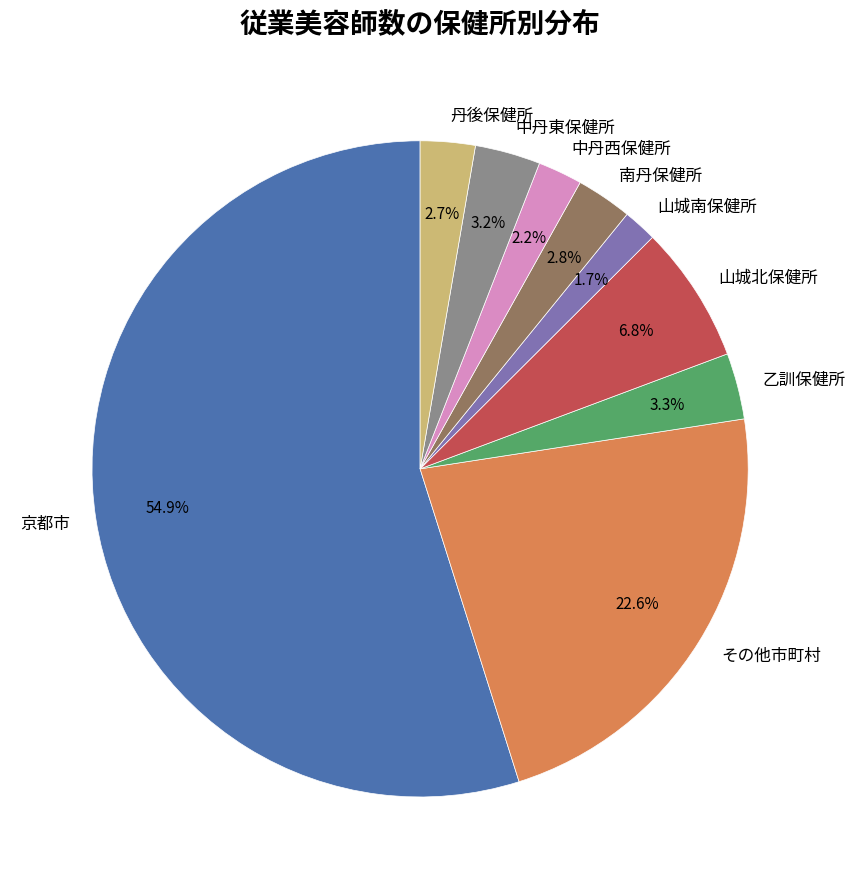

To the nearest percent, what is the combined percentage of 中丹西保健所 and 南丹保健所?

5%